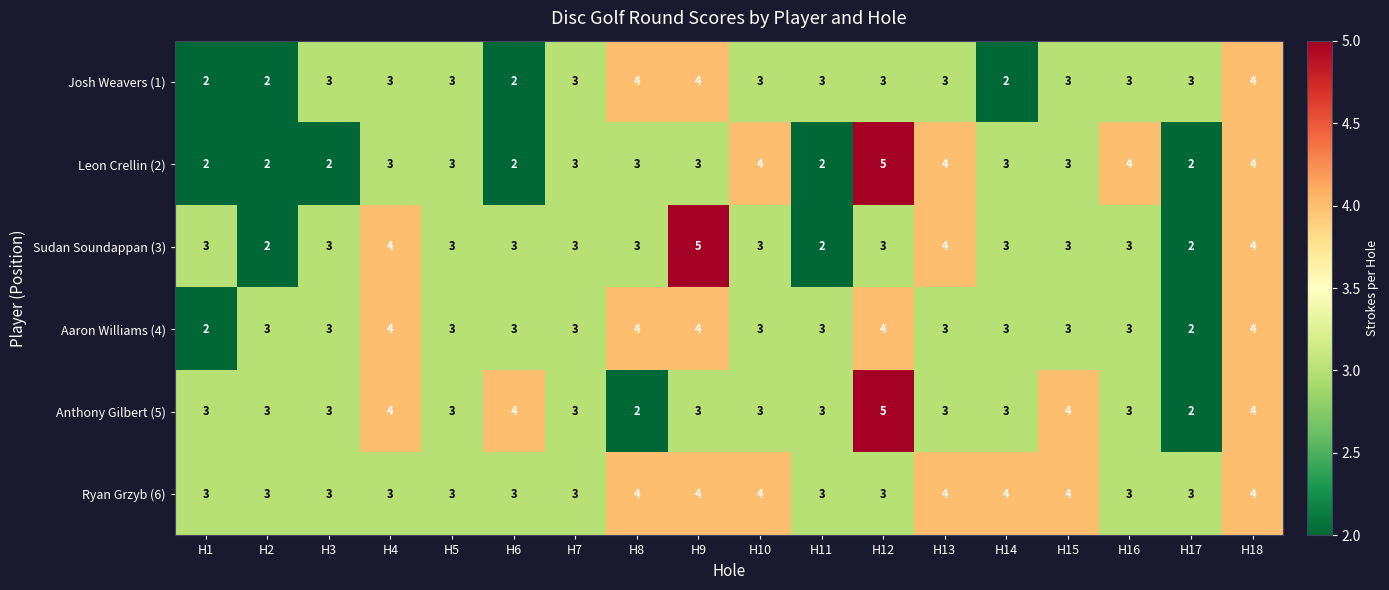

At which category is the sum across all series the highest?

H18